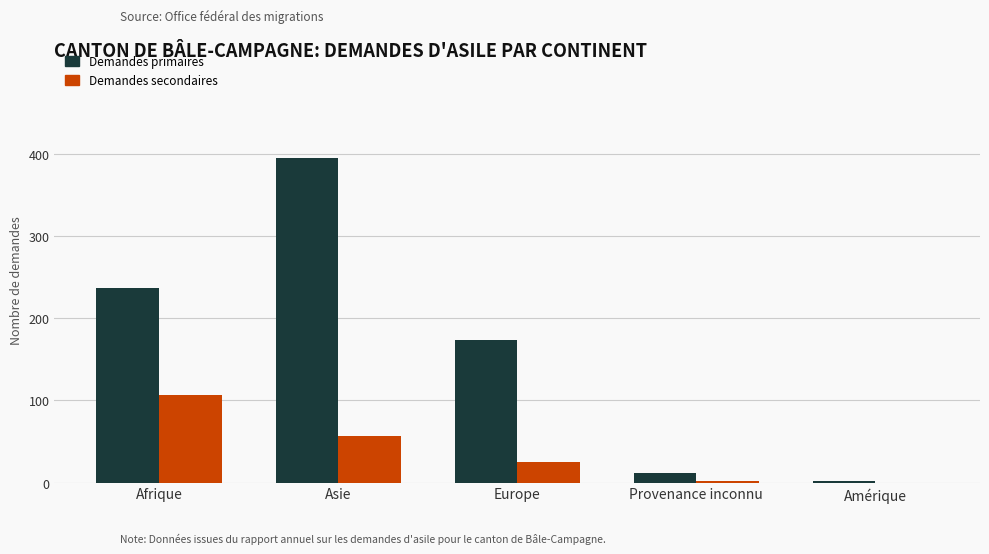

What is the spread (max minus min) of values at Amérique?

2